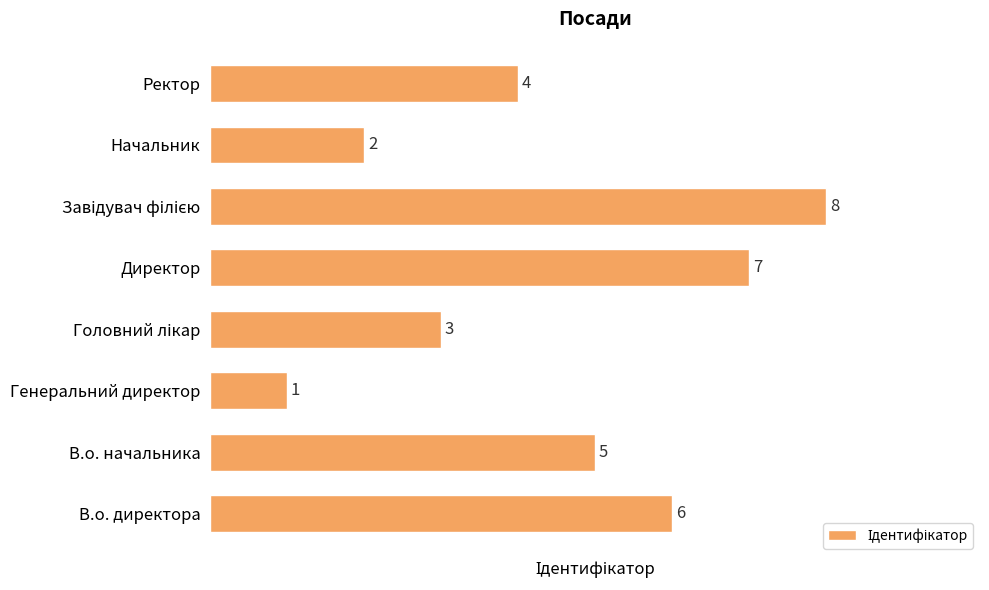

What is the difference between the maximum and second lowest values?

6